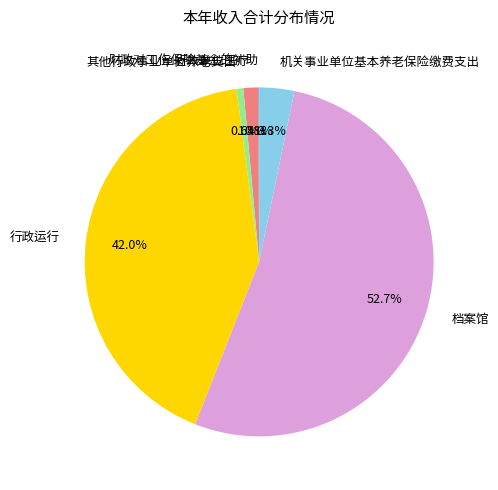

Is the sum of 其他行政事业单位养老支出 and 档案馆 greater than half?

Yes